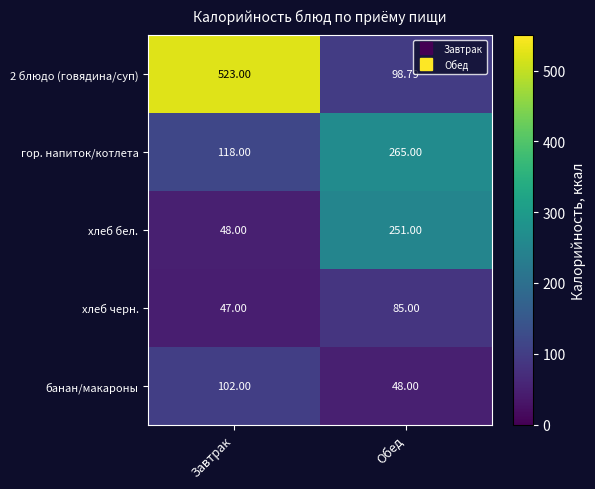

Which label corresponds to the smallest value in the chart?

Завтрак